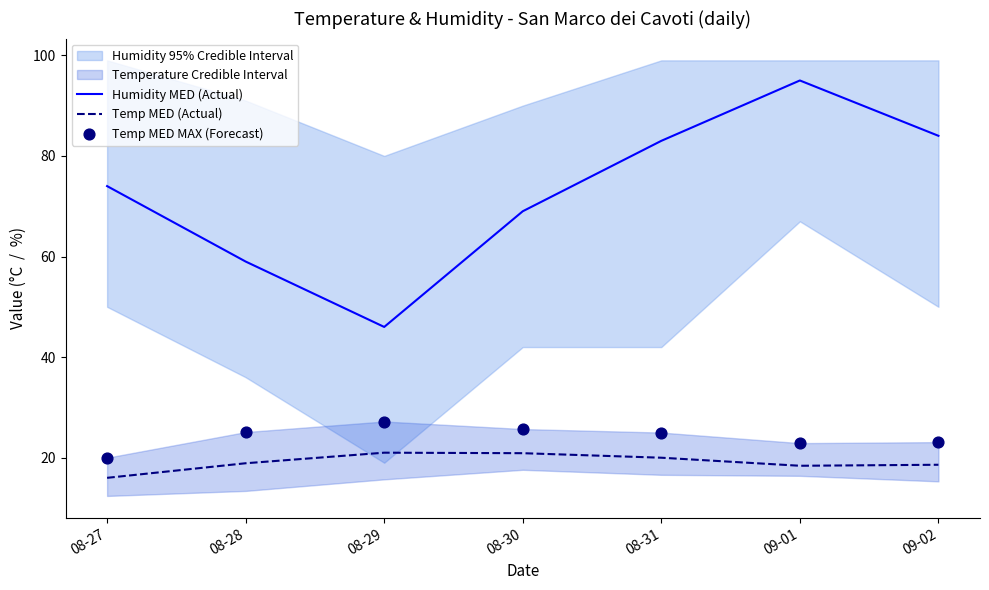

At how many categories does at least one series exceed 21?

7